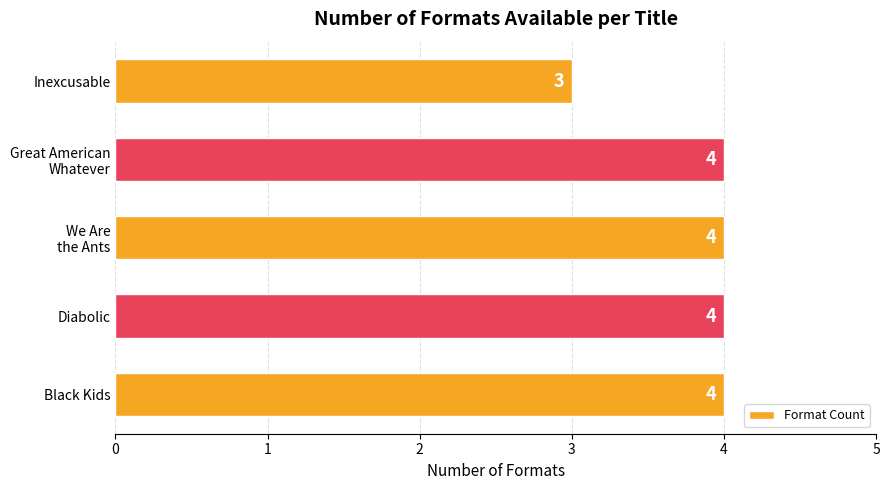

Approximately how many times larger is the value at Black Kids compared to Inexcusable?

1.3